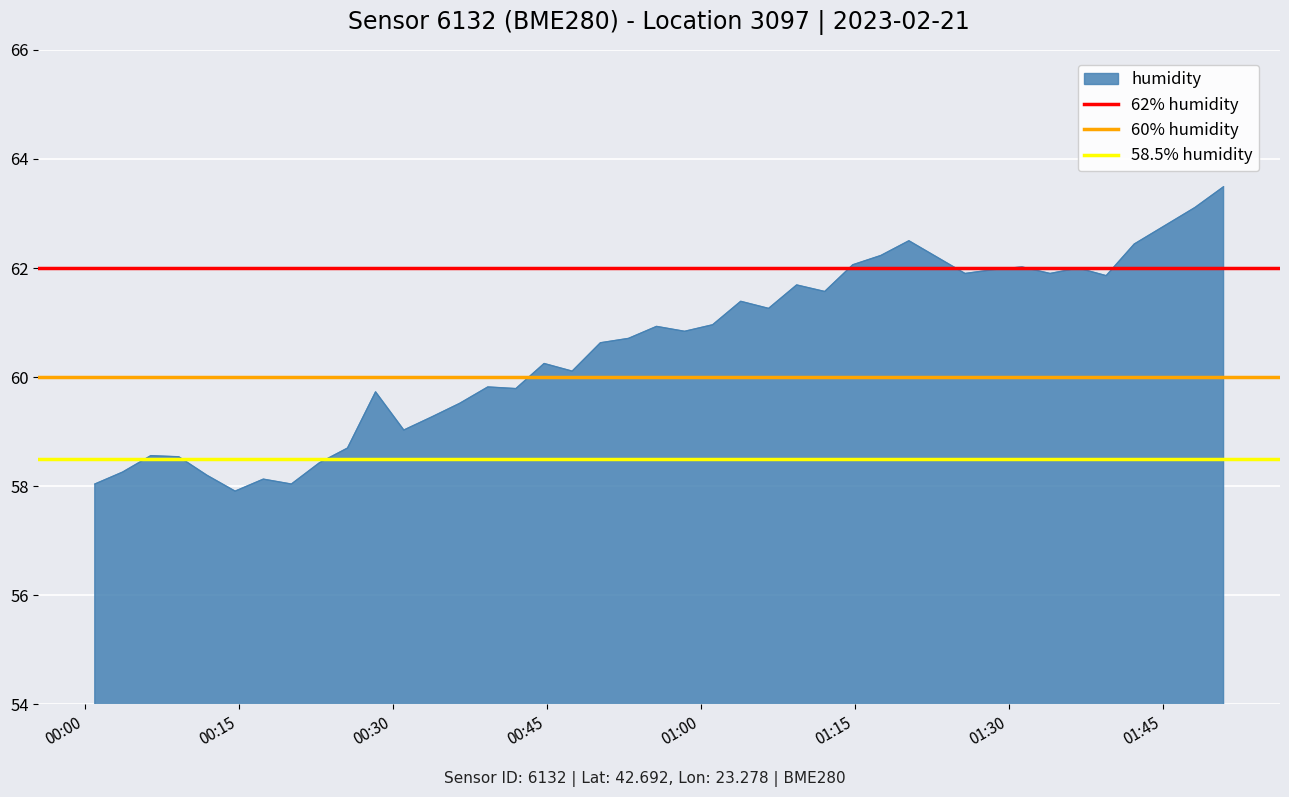

What is the minimum value for humidity?

57.9